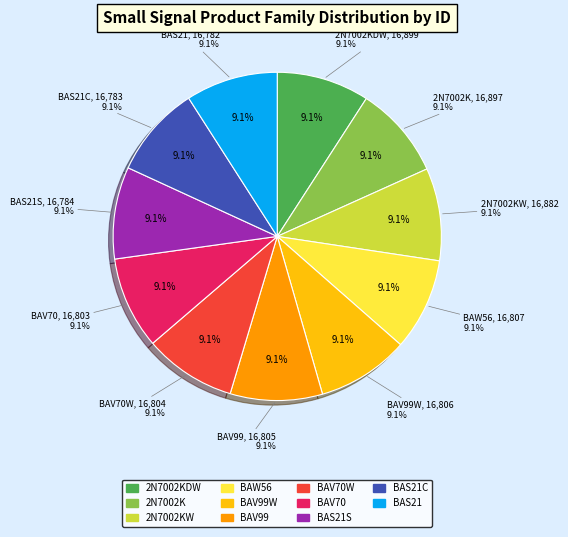

To the nearest percent, what percentage of the pie is BAS21?

9%